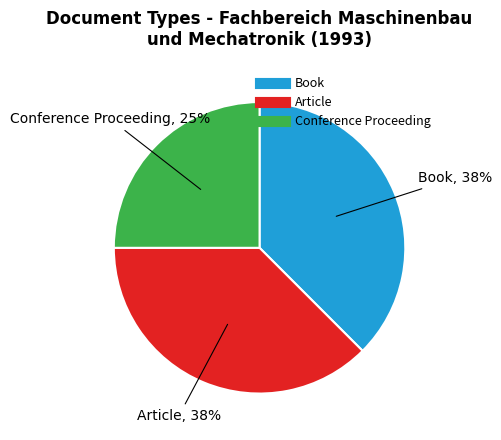

To the nearest percent, what is the average slice percentage?

33%